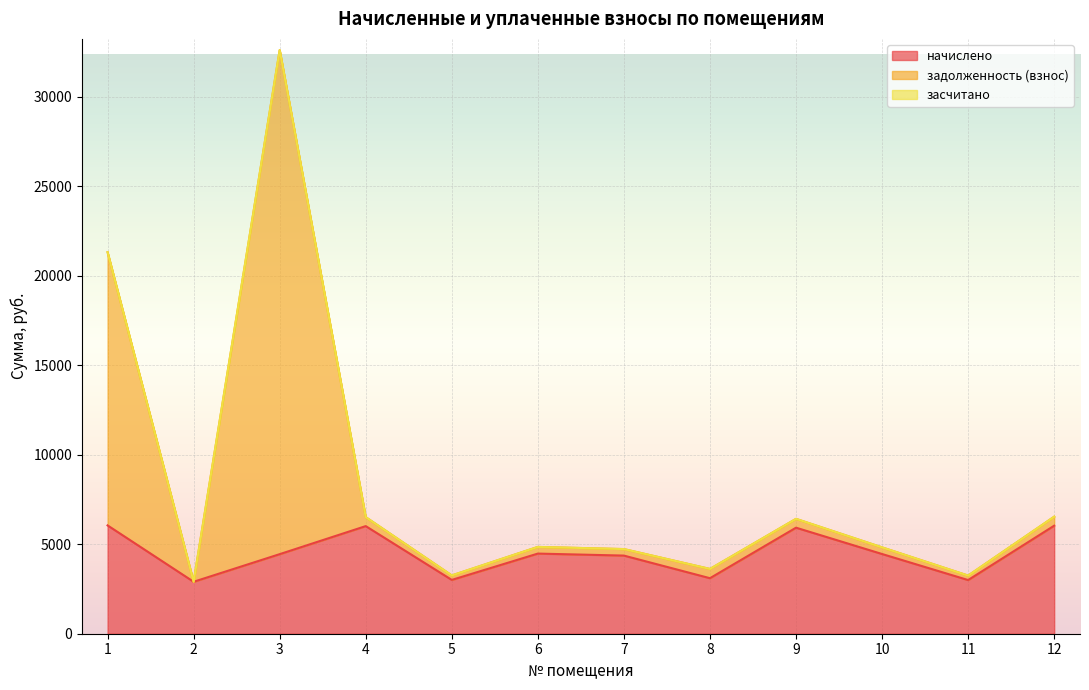

True or false: начислено has more than 2 points higher than both neighbors.

True